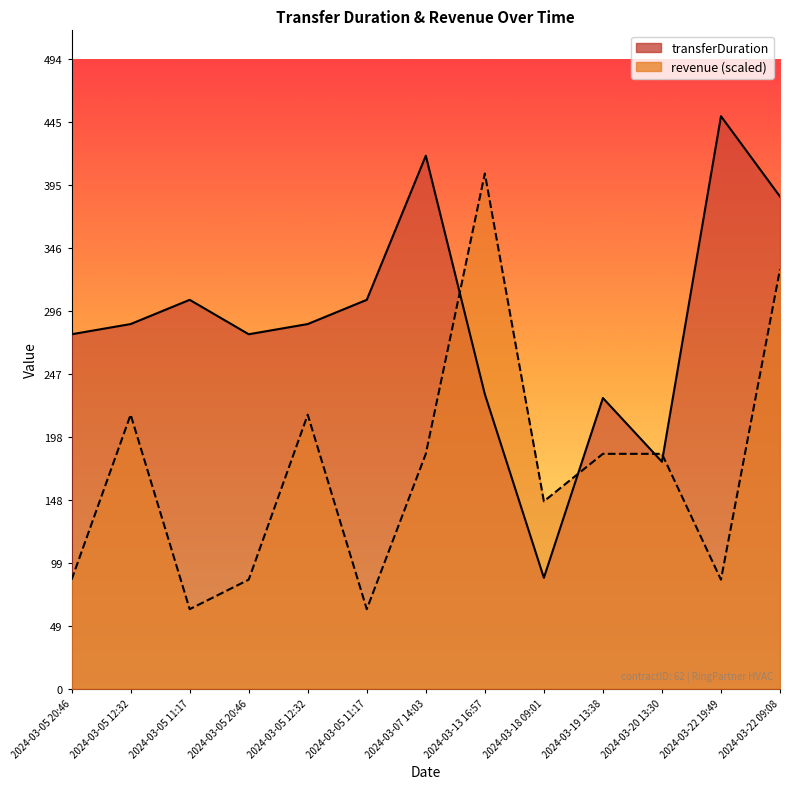

What is the sum of the transferDuration values at 2024-03-20 13:30 and 2024-03-05 11:17?

483.0